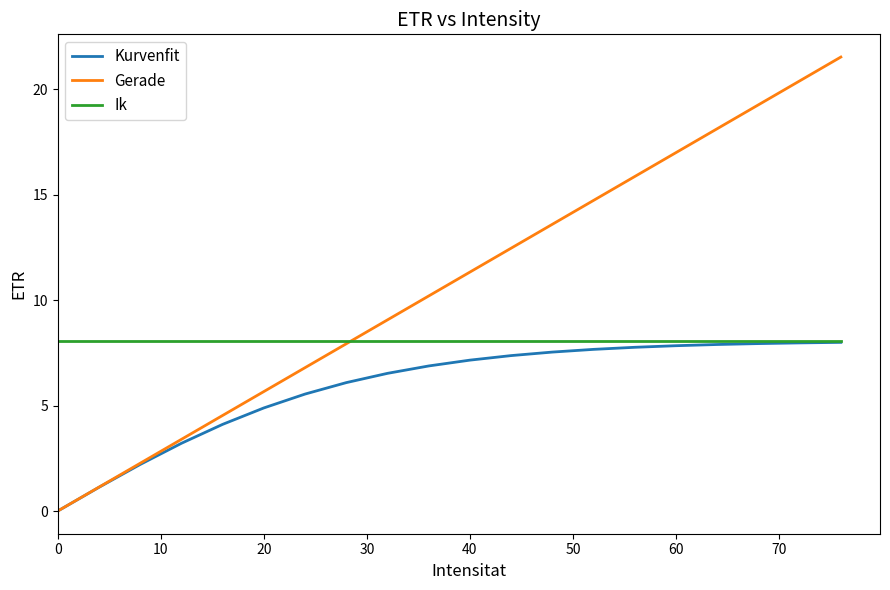

Which series has the largest total across all categories?

Gerade